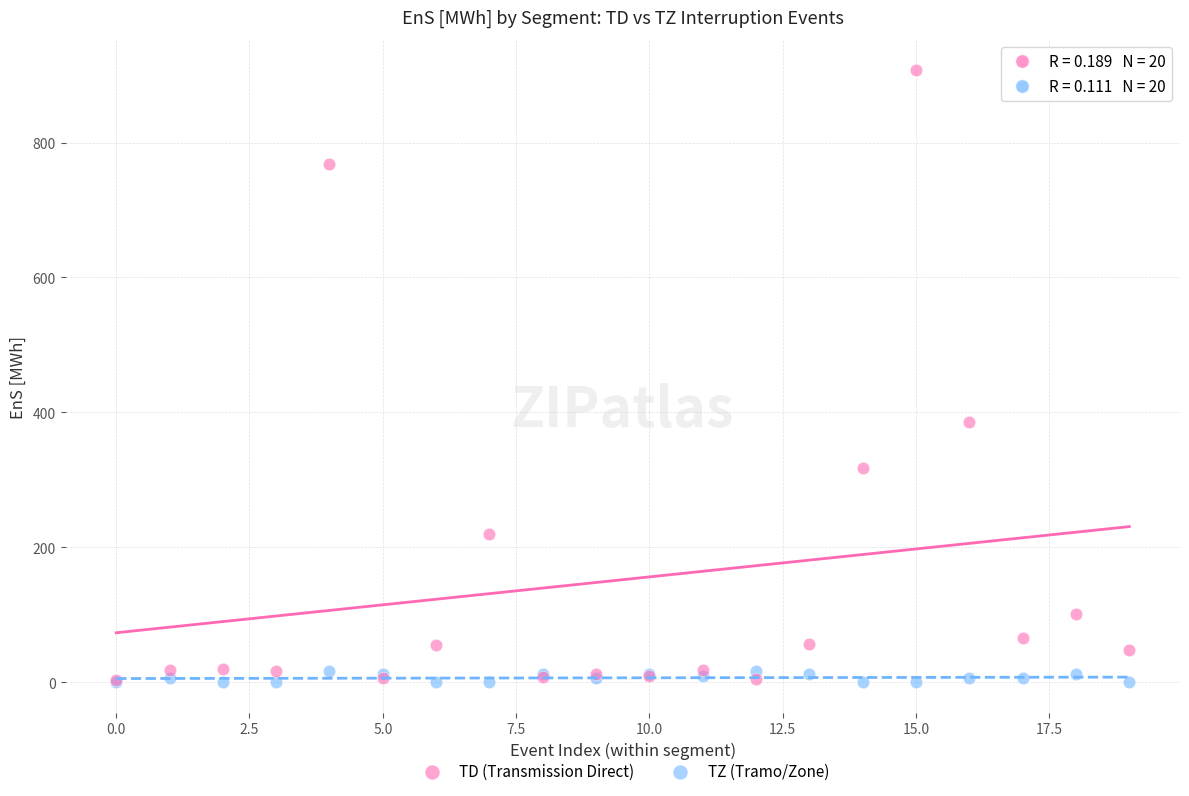

What are all the series names shown in the legend?

TD (Transmission Direct), TZ (Tramo/Zone)